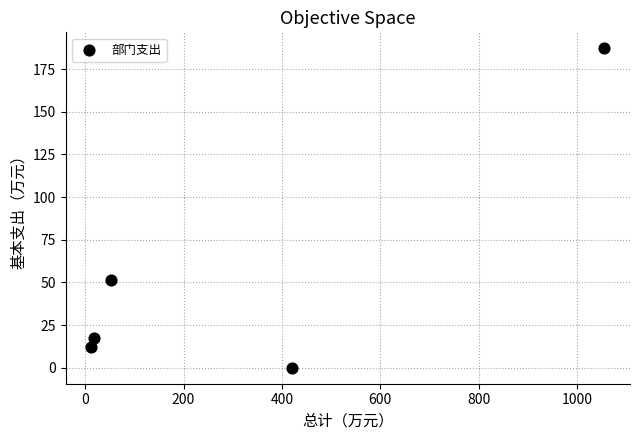

What Y value in the scatter plot is closest to 93?

51.6